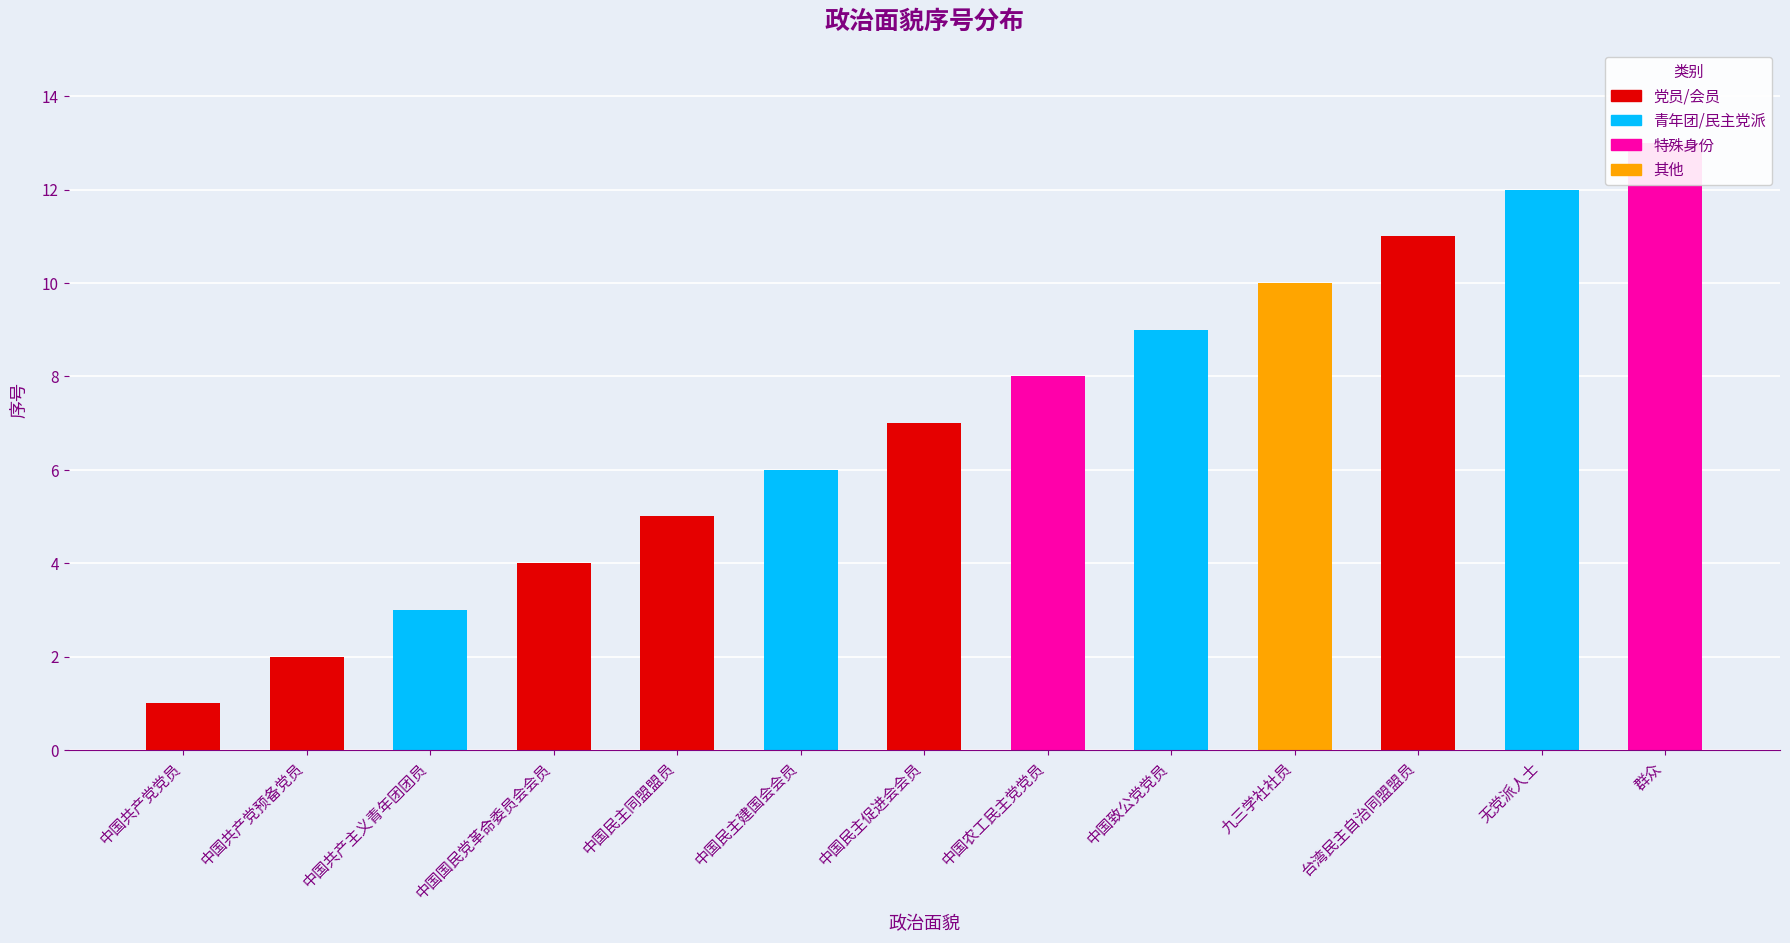

Reading right to left, list all the values displayed in this chart.

13	12	11	10	9	8	7	6	5	4	3	2	1